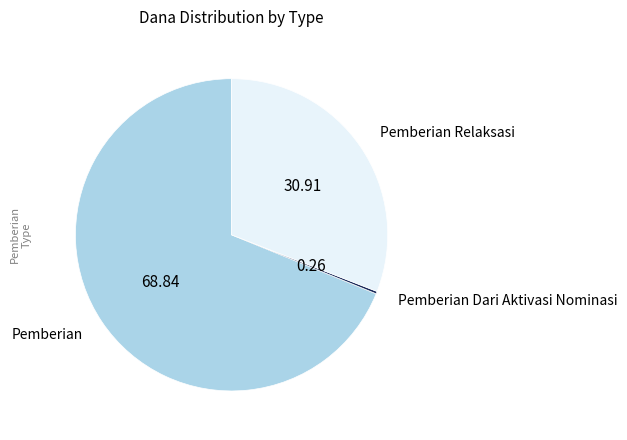

Which slice represents more than half of the pie?

Pemberian